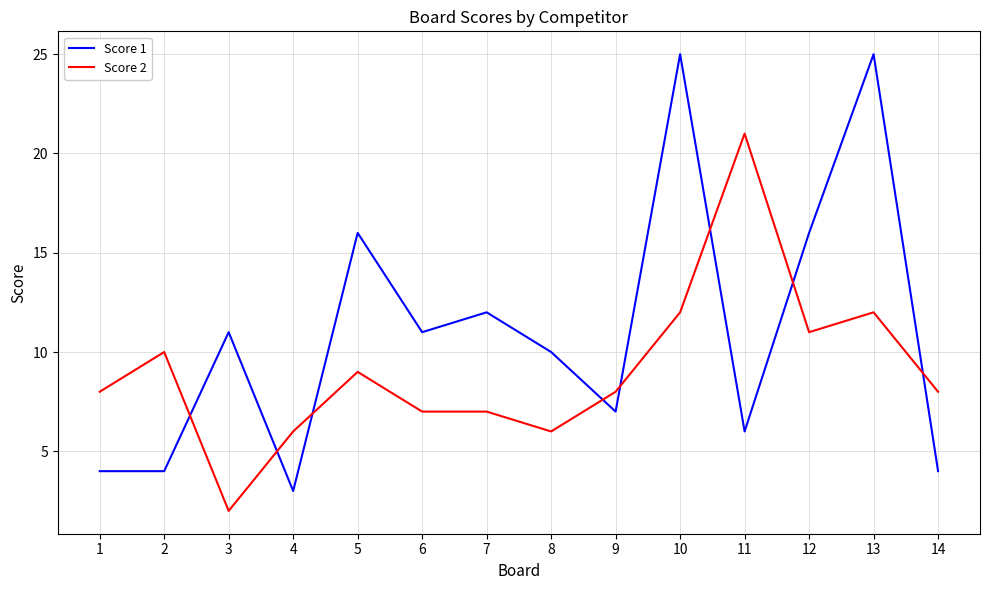

Where do Score 2 and Score 1 first cross each other?

2 and 3